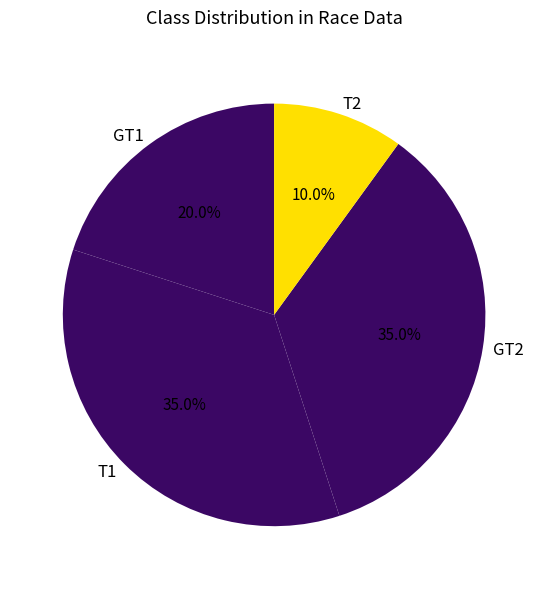

Is there a majority slice in this chart?

No